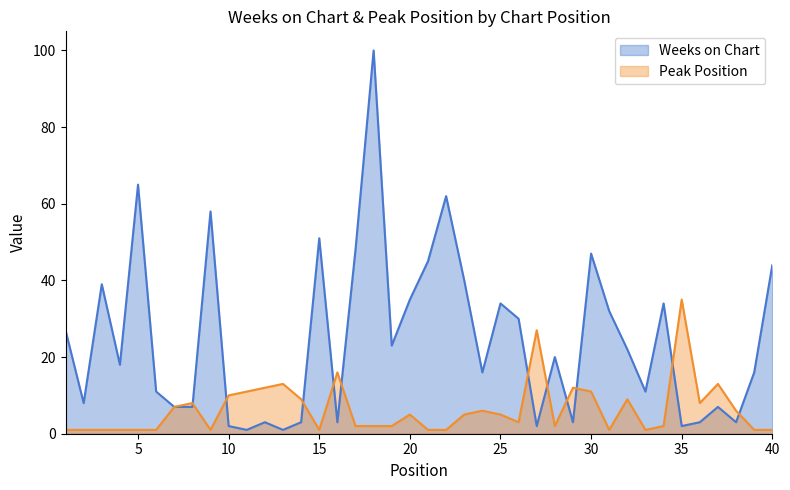

What are all the series names shown in the legend?

Weeks on Chart, Peak Position